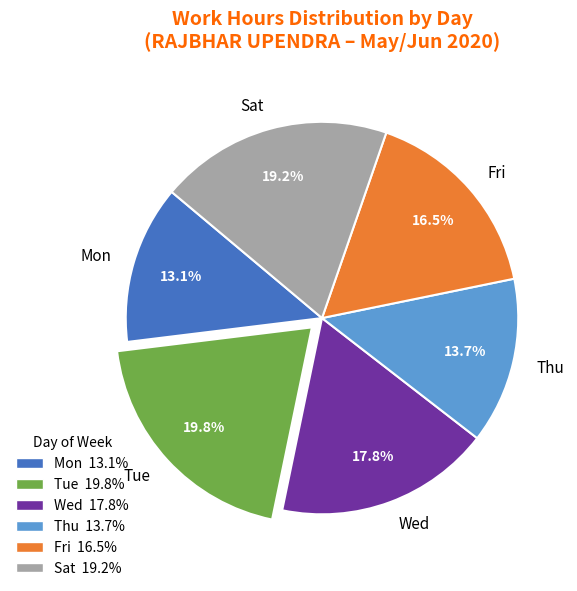

What percentage do Mon and Sat together represent?

32.3%